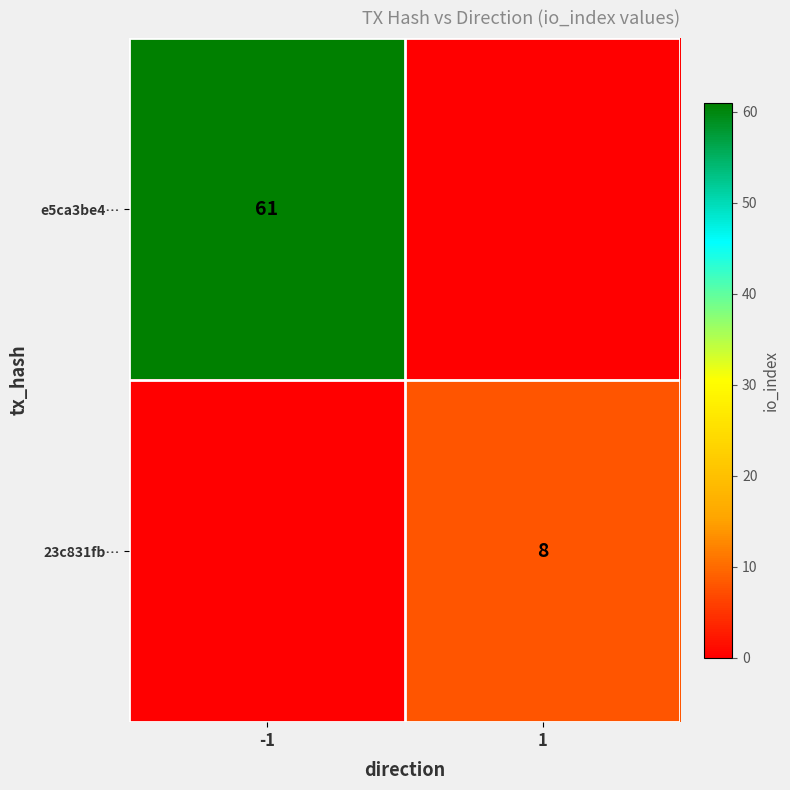

At which category does the chart reach its minimum across all series?

1